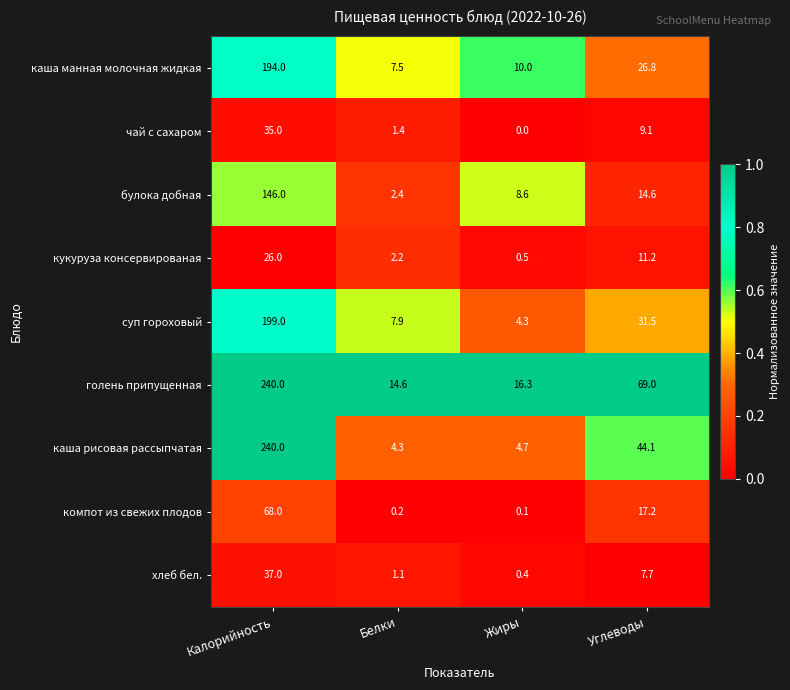

At Жиры, list the series in order from smallest to largest.

чай с сахаром, компот из свежих плодов, хлеб бел., кукуруза консервированая, суп гороховый, каша рисовая рассыпчатая, булока добная, каша манная молочная жидкая, голень припущенная